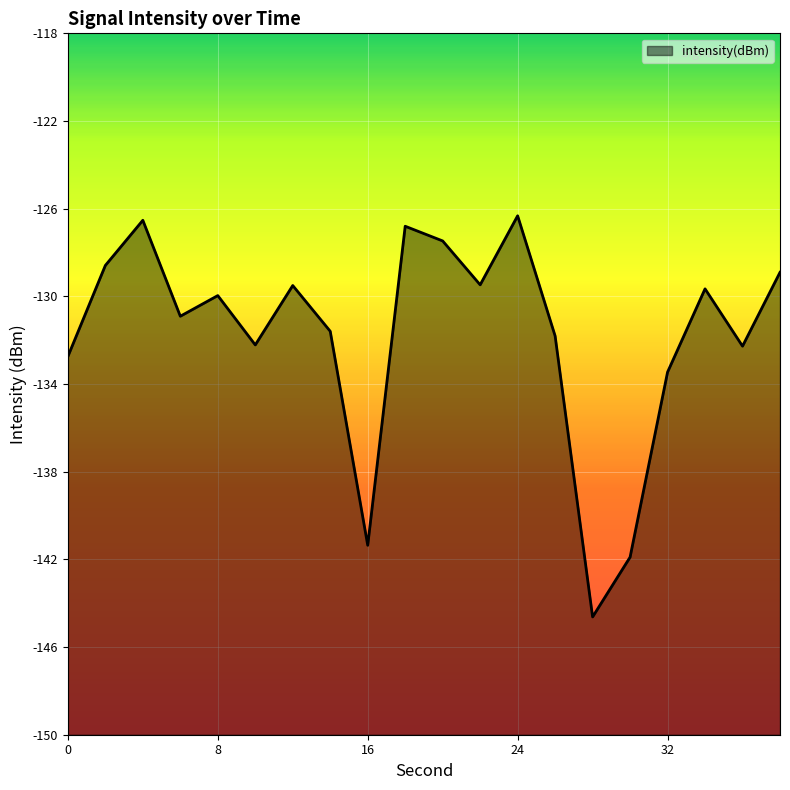

True or false: there are more than 1 points higher than both neighbors.

True